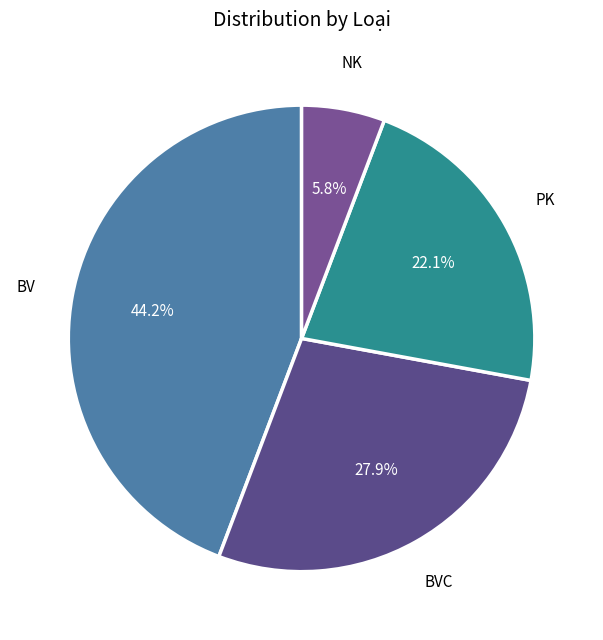

Which category has the biggest portion of the pie?

BV